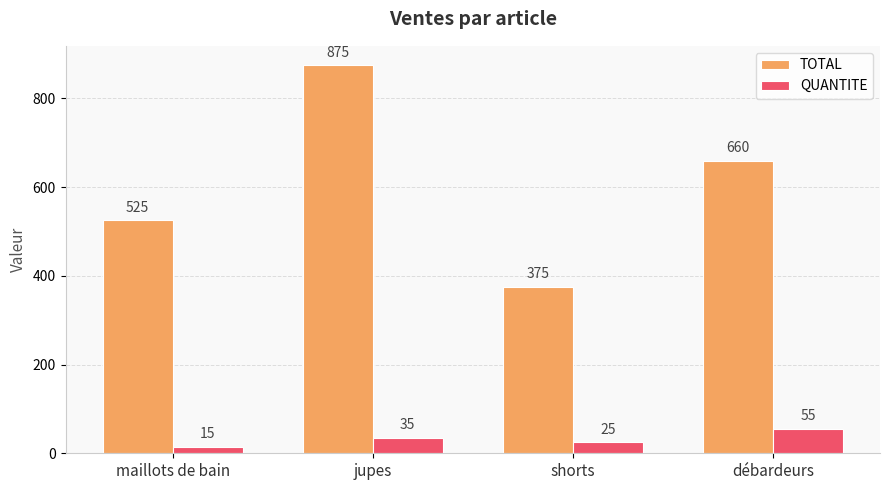

How many bars are there in each group?

2